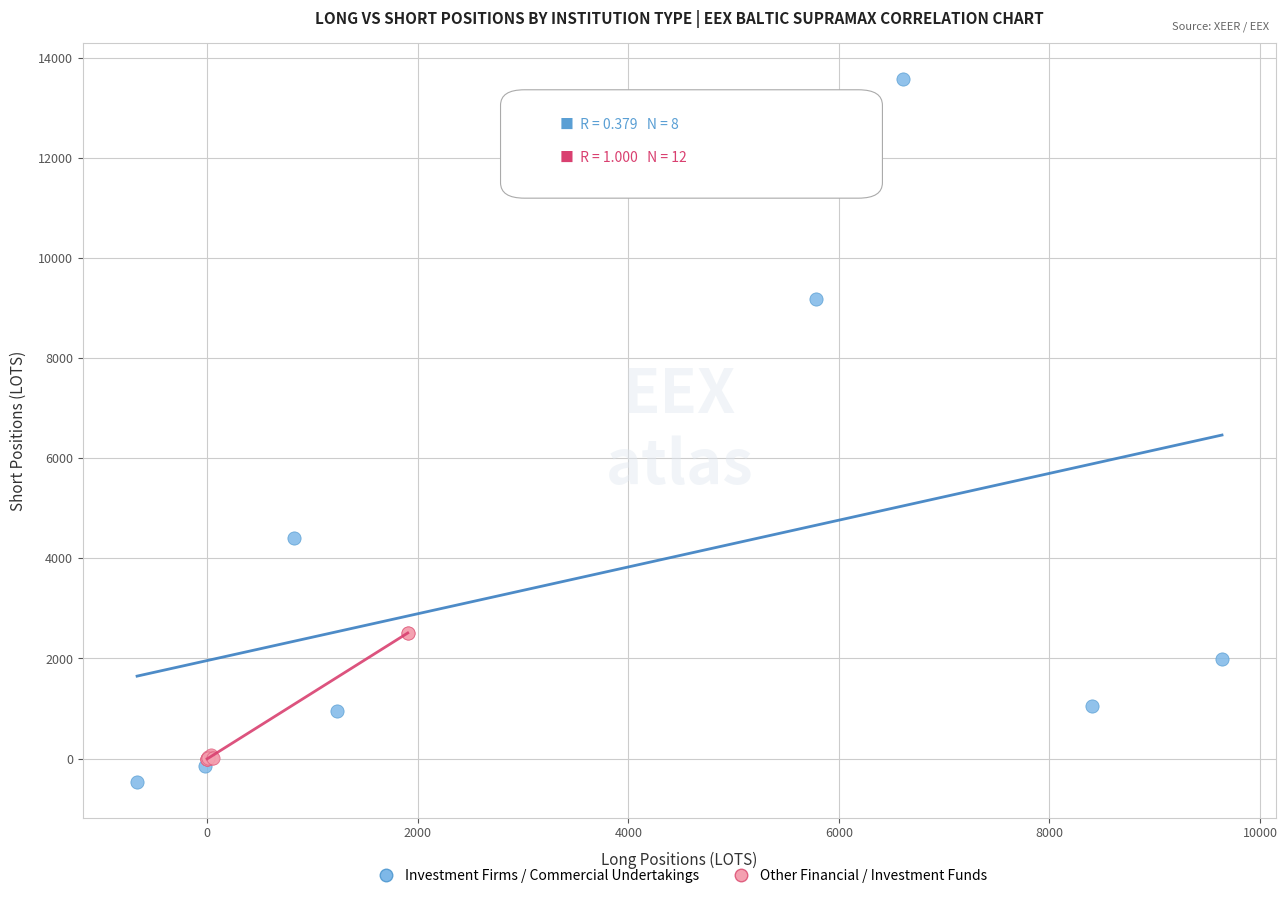

Which series has the largest Y range (max minus min)?

Investment Firms / Commercial Undertakings